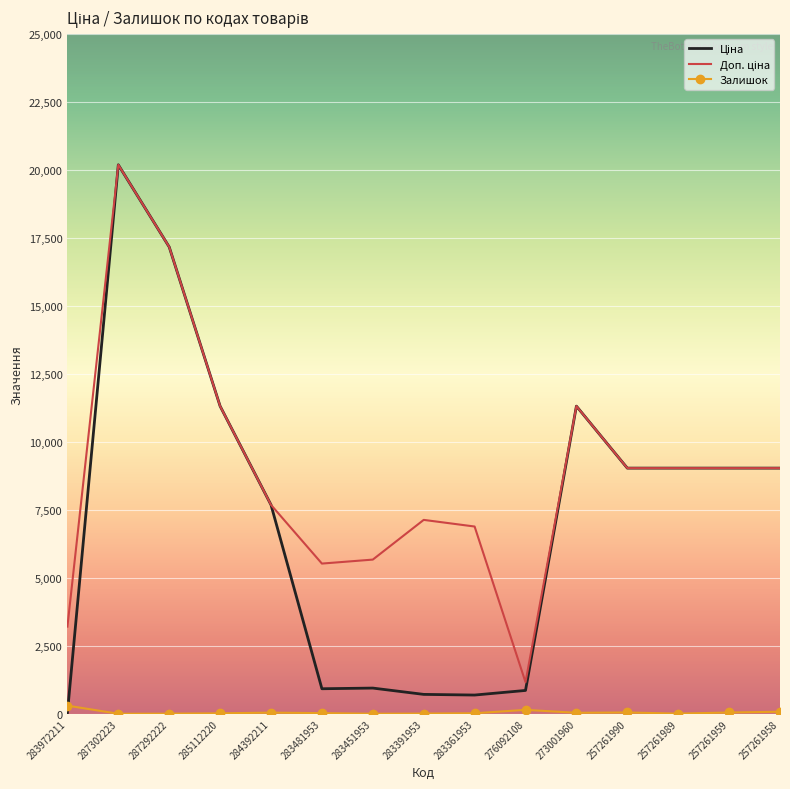

At which category is the sum across all series the highest?

287302223